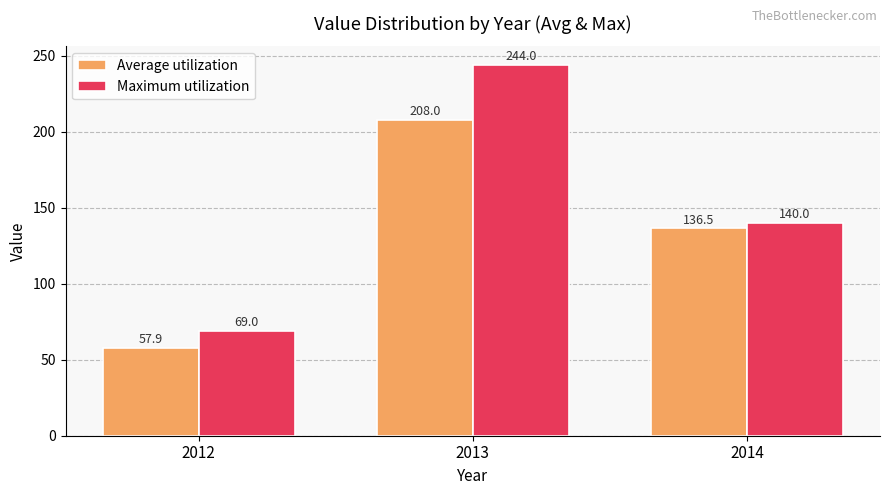

Which series has the widest spread of values?

Maximum utilization